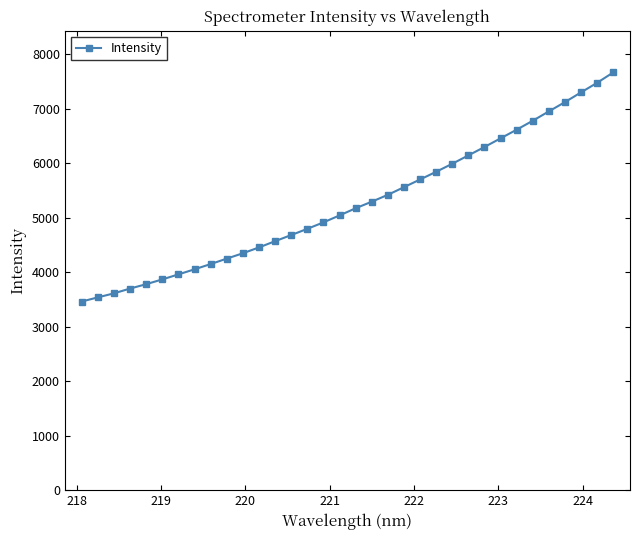

How many lines are shown in the chart?

1